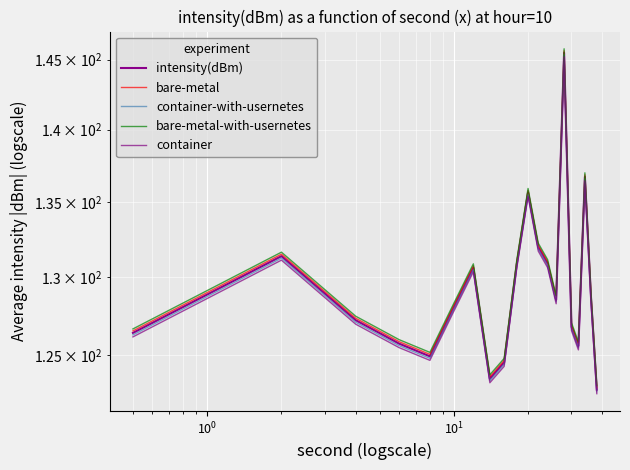

How many lines are shown in the chart?

5